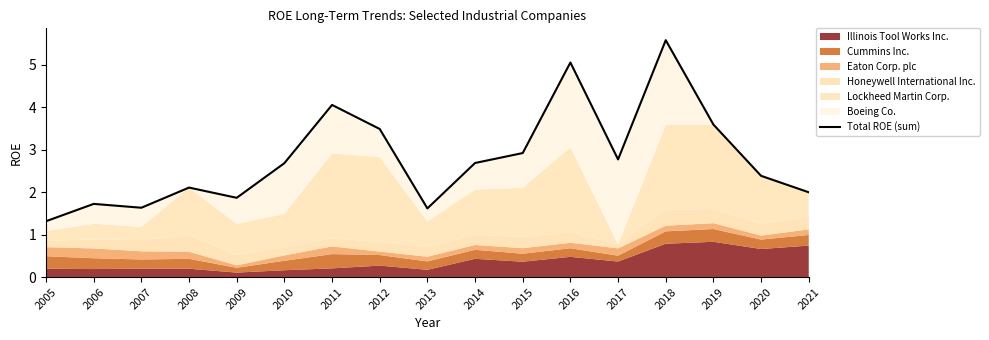

List the labels in order of value, smallest first.

2005, 2013, 2007, 2006, 2009, 2021, 2008, 2020, 2010, 2014, 2017, 2015, 2012, 2019, 2011, 2016, 2018